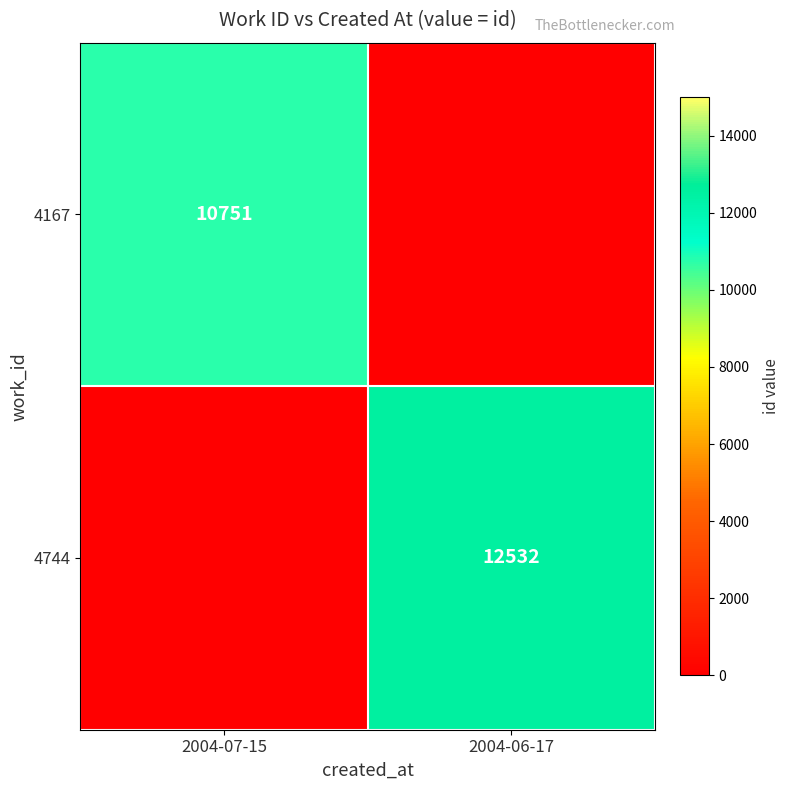

The 4167 series shows 7505 at 2004-07-15. True or false?

False